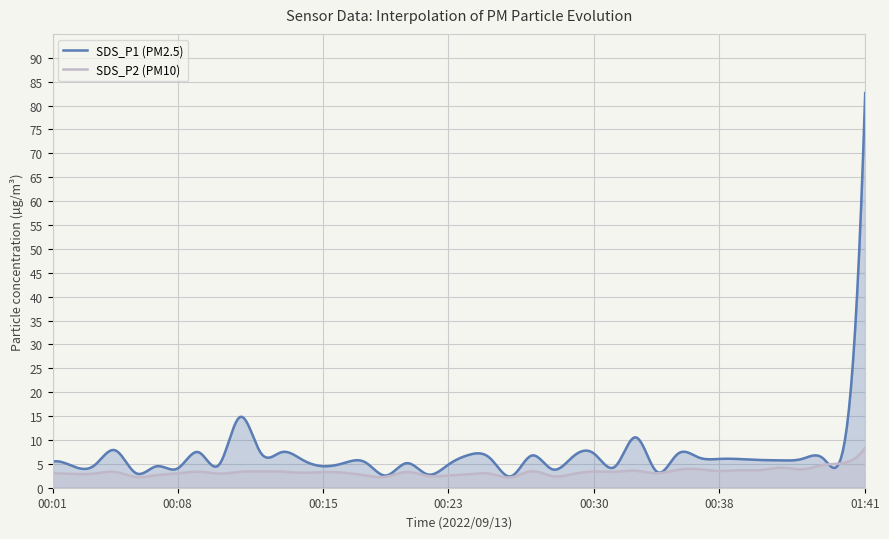

What are all the series names shown in the legend?

SDS_P1 (PM2.5), SDS_P2 (PM10)